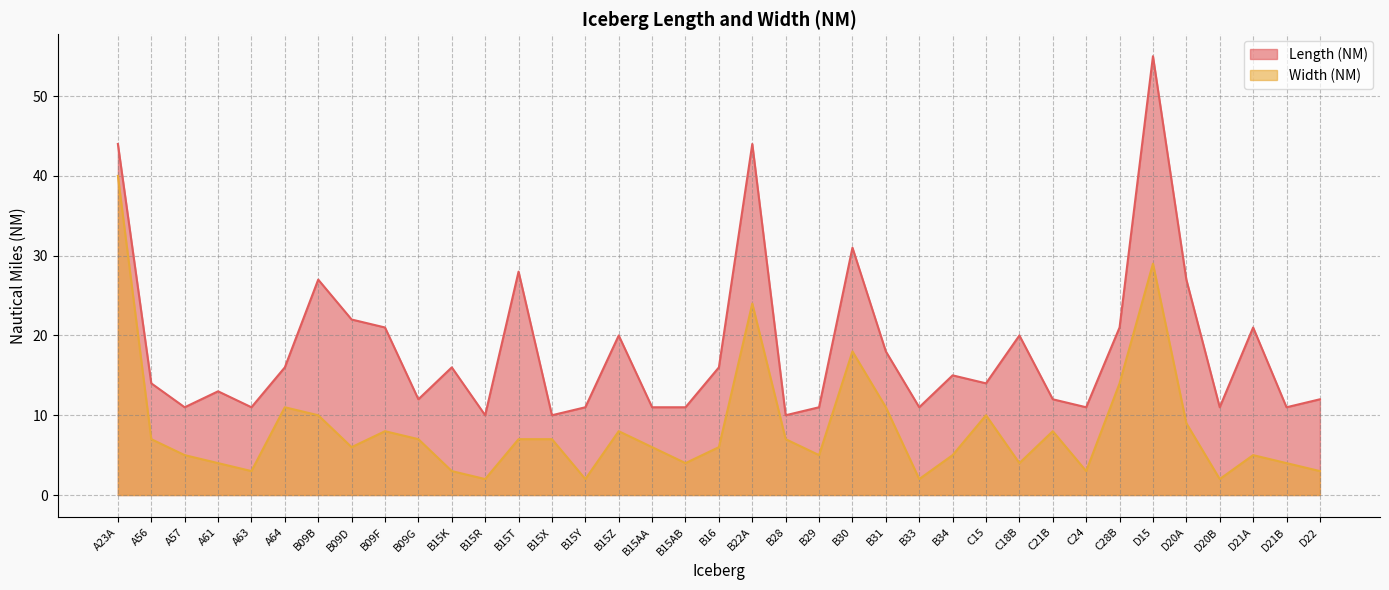

What is the difference between the second highest and second lowest values in the Width (NM) series?

27